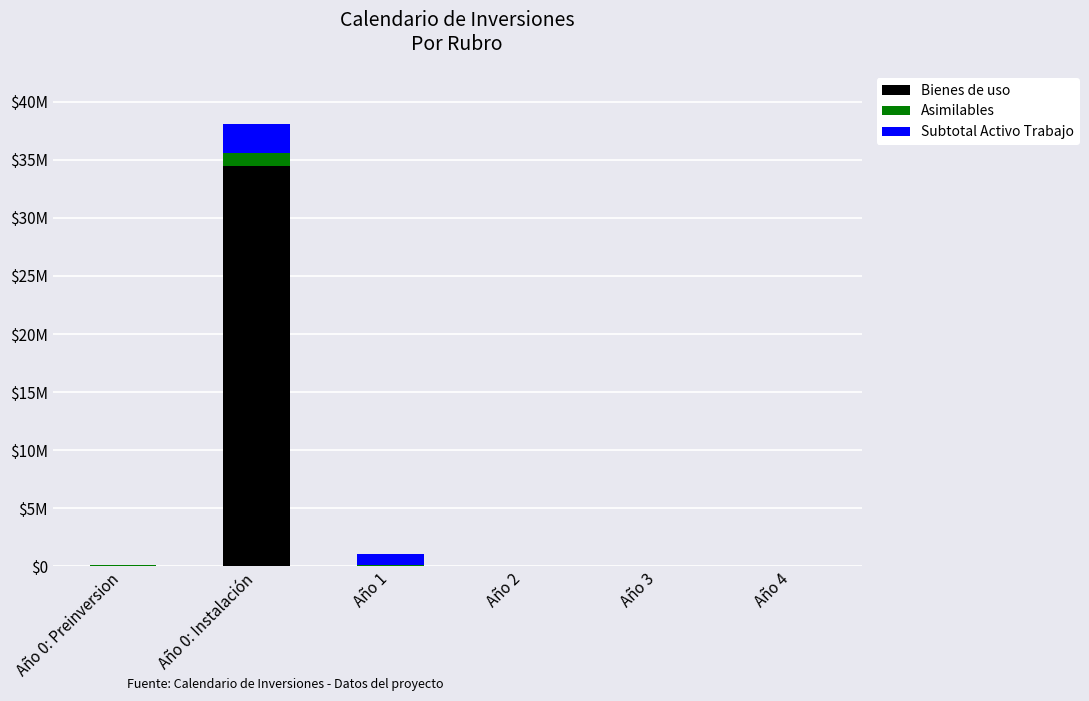

Are the bars grouped side by side (vs. stacked)?

No